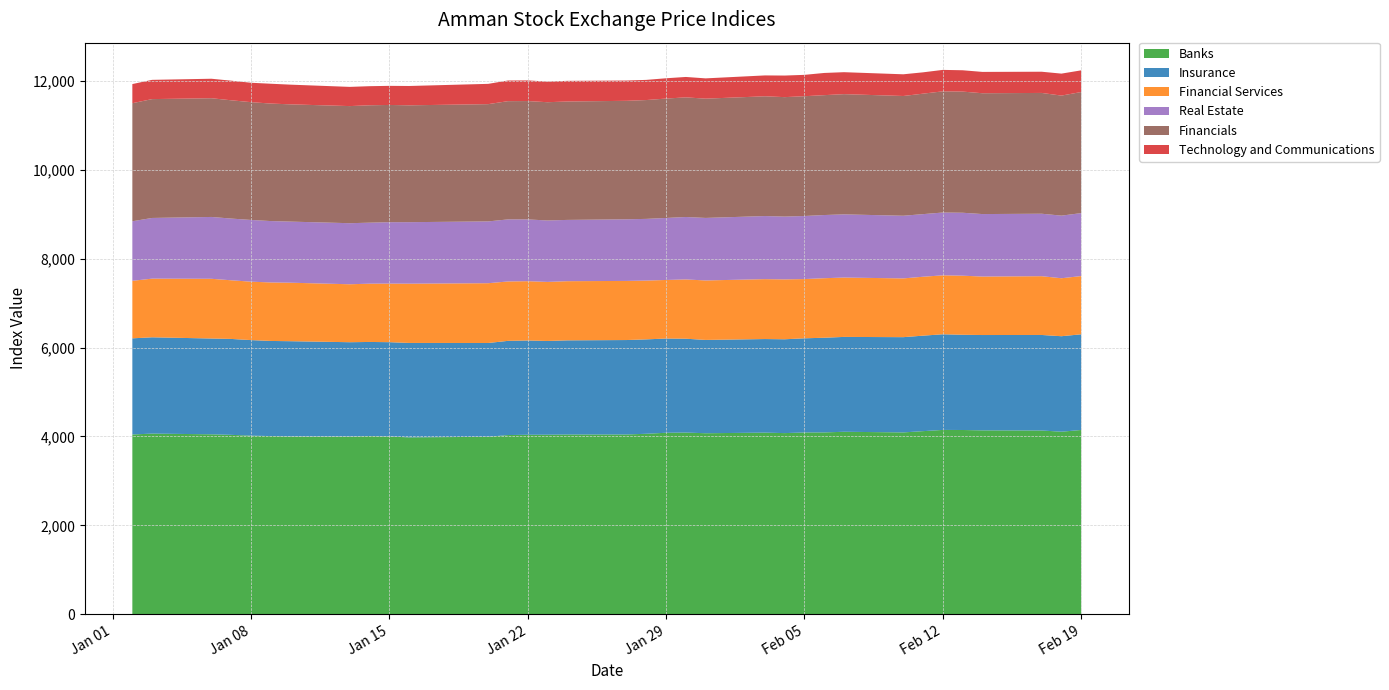

Reading left to right, list all the values displayed in this chart.

Banks: 4045.0	4065.0	4049.1	4037.0	4019.0	4009.1	4000.5	3998.6	4009.4	3999.7	3979.8	3993.0	4032.5	4038.5	4039.7	4044.6	4045.3	4060.9	4083.7	4088.3	4073.1	4086.8	4076.0	4090.5	4091.5	4106.0	4091.6	4120.1	4147.6	4145.9	4137.6	4134.6	4107.5	4146.2
Insurance: 2163.1	2166.5	2155.0	2157.8	2149.5	2140.1	2143.1	2122.2	2117.2	2121.9	2124.6	2110.4	2118.6	2121.2	2108.9	2118.1	2124.4	2123.9	2119.8	2111.2	2099.2	2105.2	2111.1	2118.2	2130.0	2134.1	2142.9	2148.4	2151.8	2142.3	2144.9	2149.2	2148.3	2152.7
Financial Services: 1293.7	1319.7	1343.6	1319.3	1314.4	1316.2	1316.2	1303.8	1311.1	1317.9	1333.5	1344.9	1336.5	1334.0	1328.8	1331.0	1330.0	1322.8	1317.6	1333.6	1338.0	1347.8	1347.2	1333.0	1339.2	1335.5	1321.9	1325.4	1326.1	1329.4	1315.5	1322.3	1304.1	1310.0
Real Estate: 1339.7	1365.1	1391.1	1388.4	1388.6	1381.1	1374.3	1373.7	1372.3	1381.3	1383.5	1390.3	1396.1	1390.1	1381.8	1378.6	1386.2	1387.8	1395.0	1404.6	1406.6	1419.4	1412.7	1418.7	1421.4	1421.4	1409.7	1408.4	1413.0	1415.8	1405.8	1405.2	1408.7	1416.4
Financials: 2656.4	2674.0	2670.9	2661.0	2650.1	2643.5	2638.0	2634.6	2641.1	2637.8	2629.0	2638.0	2660.0	2662.4	2661.0	2663.9	2665.4	2673.4	2686.2	2691.6	2683.4	2694.1	2687.4	2694.8	2696.9	2704.7	2693.9	2710.2	2726.3	2725.7	2718.3	2717.5	2700.7	2724.1
Technology and Communications: 430.4	433.1	438.5	441.1	436.5	445.9	443.2	432.2	429.5	429.5	434.8	456.5	464.6	464.6	464.6	464.6	456.5	453.9	456.5	459.2	456.2	469.6	485.6	480.6	499.3	493.9	488.3	479.9	482.6	479.9	479.9	477.2	494.2	487.6